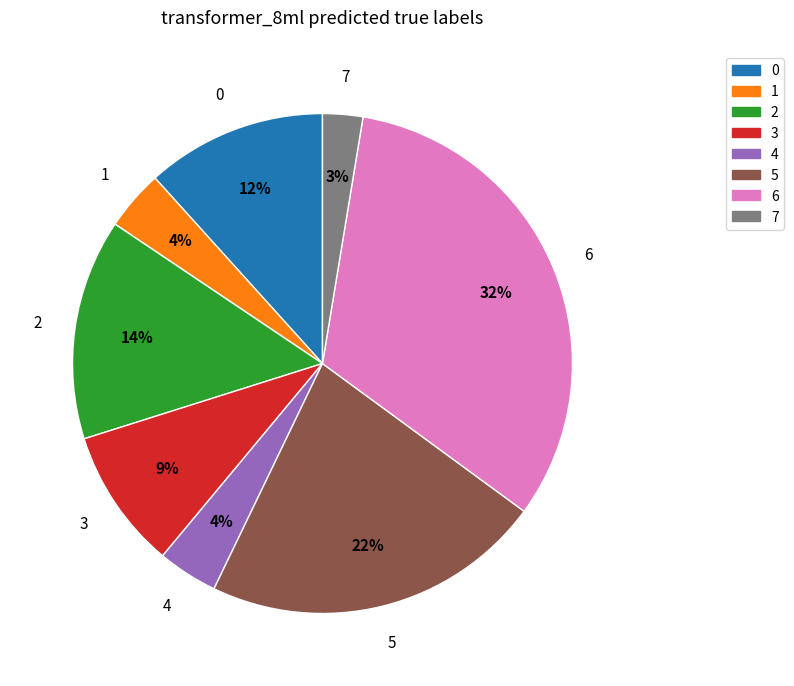

To the nearest percent, what is the average slice percentage?

12%